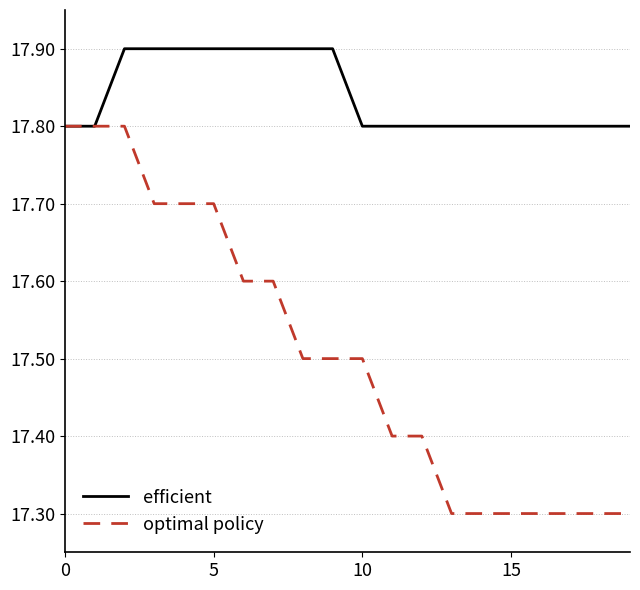

Which series has the largest range (max minus min)?

optimal policy